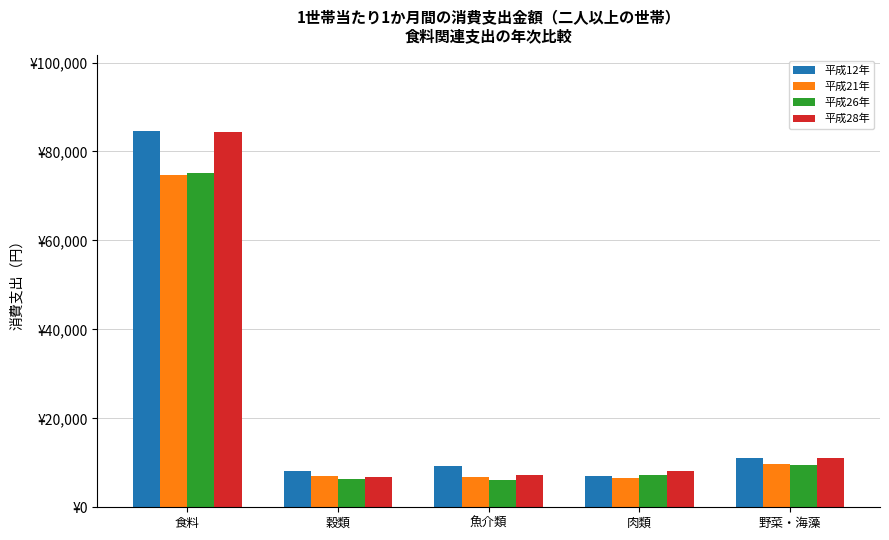

Reading left to right, transcribe all the data shown in this chart.

平成12年: 食料=84656	穀類=8150	魚介類=9327	肉類=7043	野菜・海藻=11045
平成21年: 食料=74817	穀類=7112	魚介類=6845	肉類=6484	野菜・海藻=9701
平成26年: 食料=75160	穀類=6359	魚介類=6059	肉類=7209	野菜・海藻=9560
平成28年: 食料=84424	穀類=6830	魚介類=7318	肉類=8200	野菜・海藻=11126